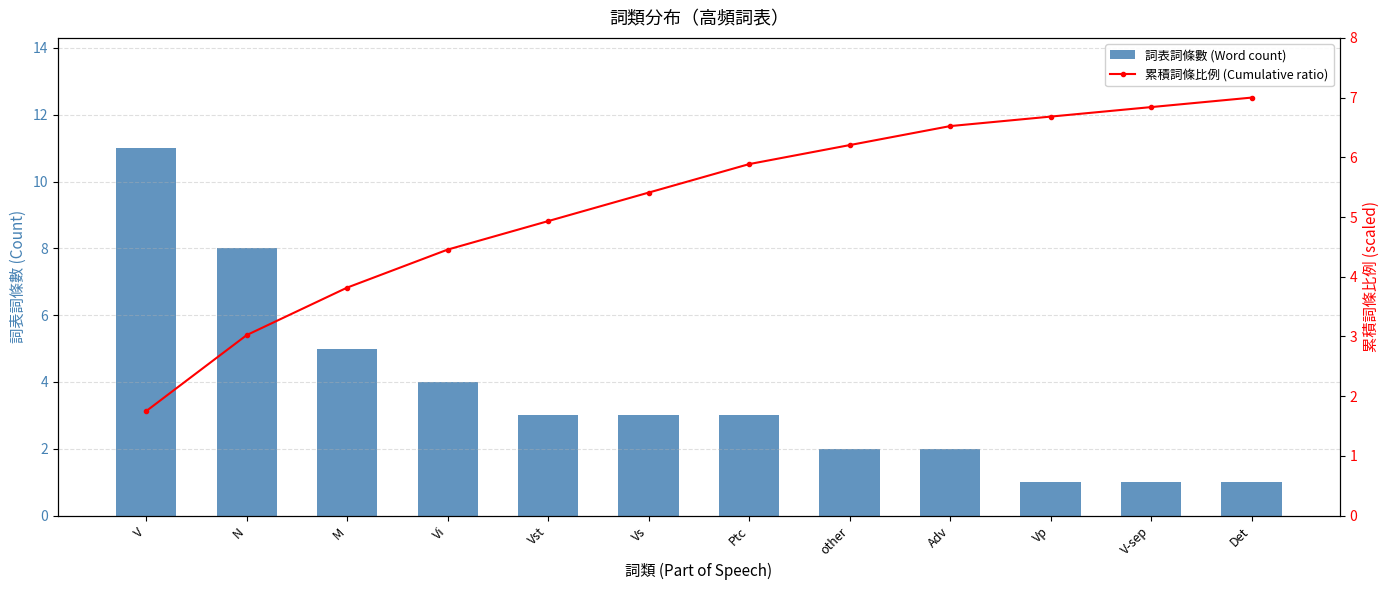

Count the 詞表詞條數 (Word count) values in the range 2 to 5.

7